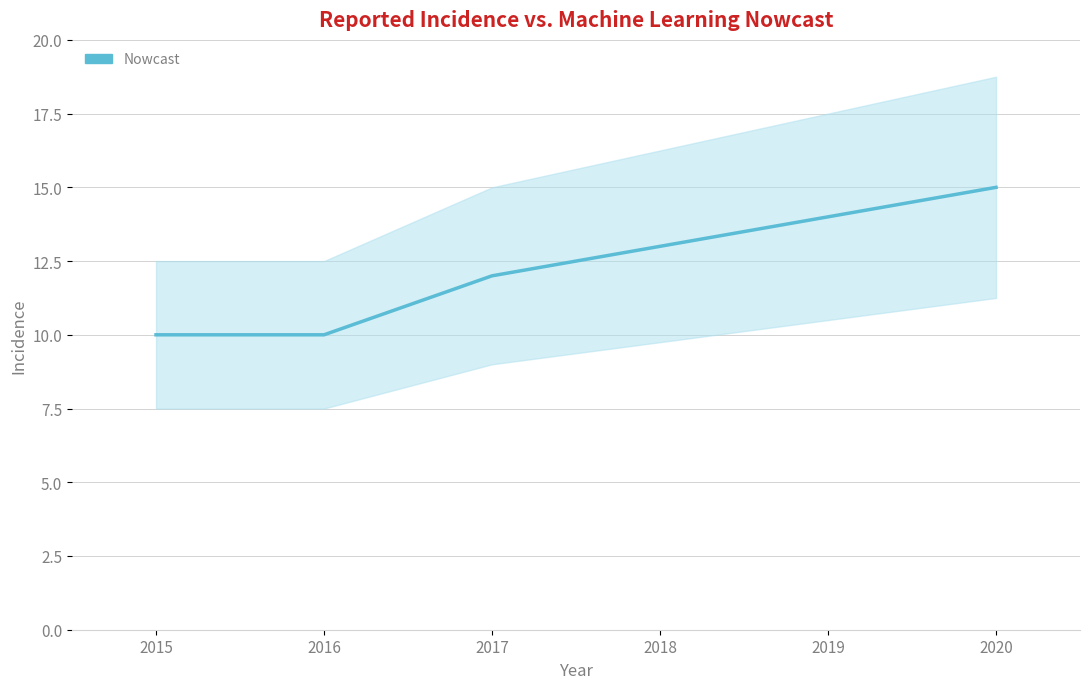

What is the change in value from 2018 to 2020?

+2